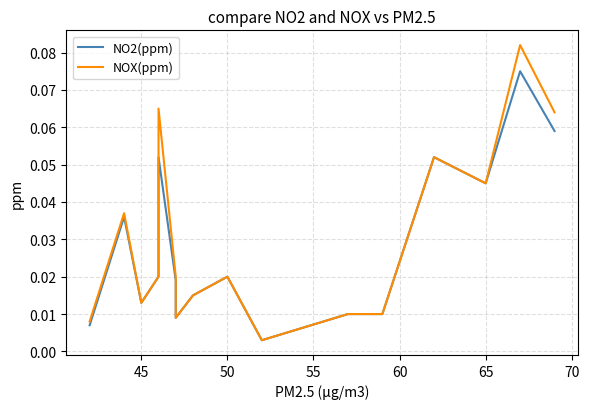

Does the chart display data point markers on the line(s)?

No